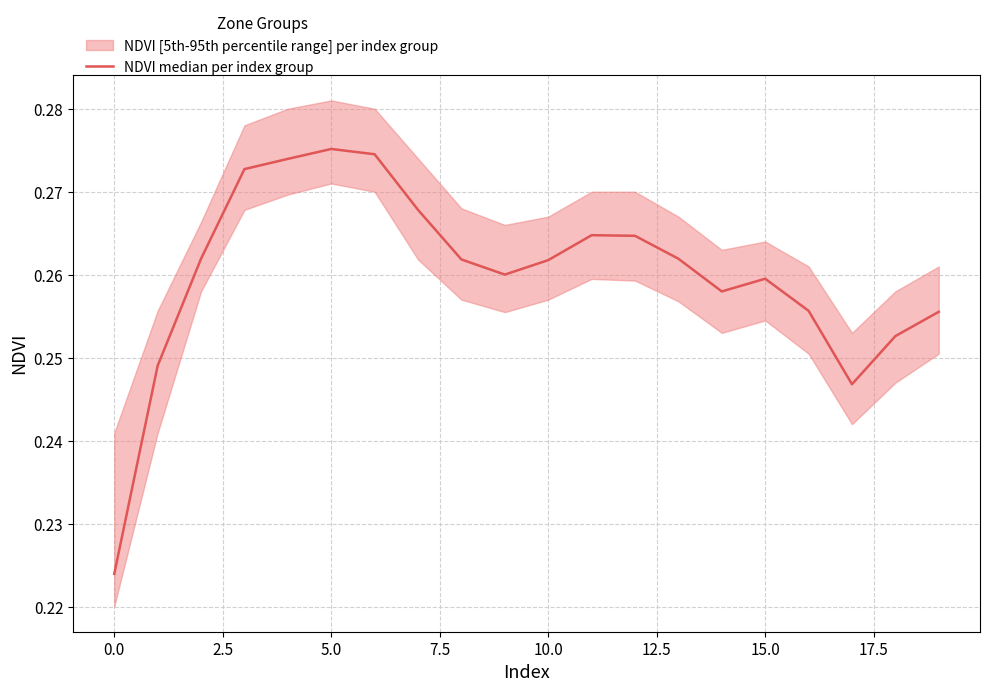

Reading left to right, list all the values displayed in this chart.

0.2	0.2	0.3	0.3	0.3	0.3	0.3	0.3	0.3	0.3	0.3	0.3	0.3	0.3	0.3	0.3	0.3	0.2	0.3	0.3